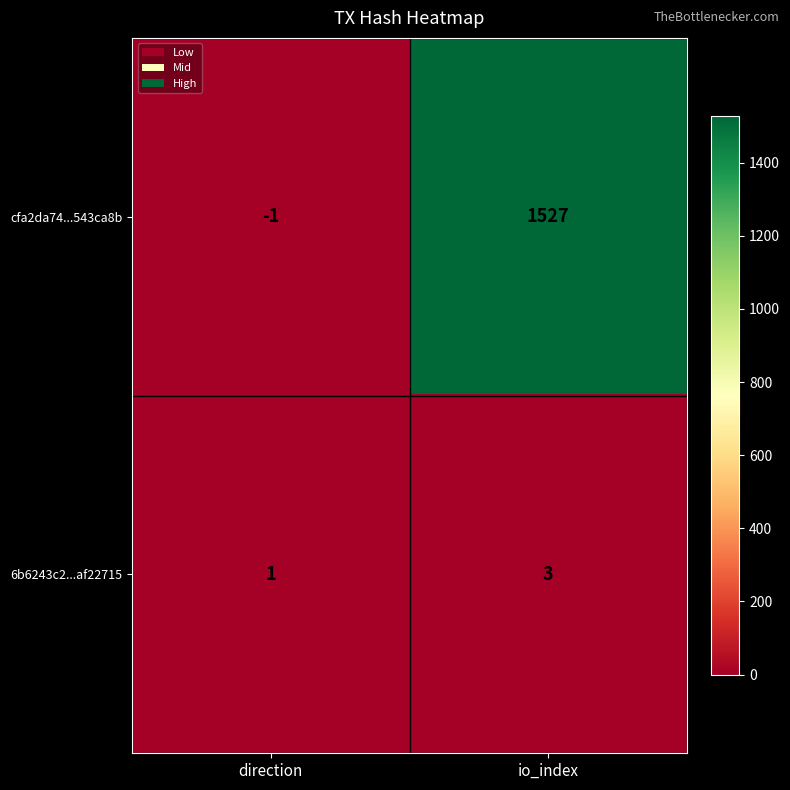

The value of cfa2da74...543ca8b at io_index is 1527. True or false?

True